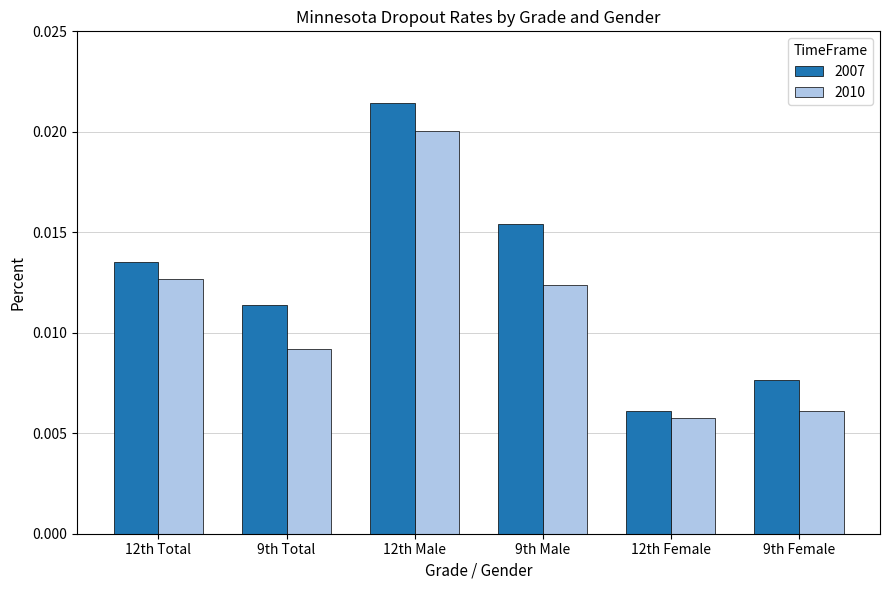

At which category is the sum across all series the highest?

12th Male